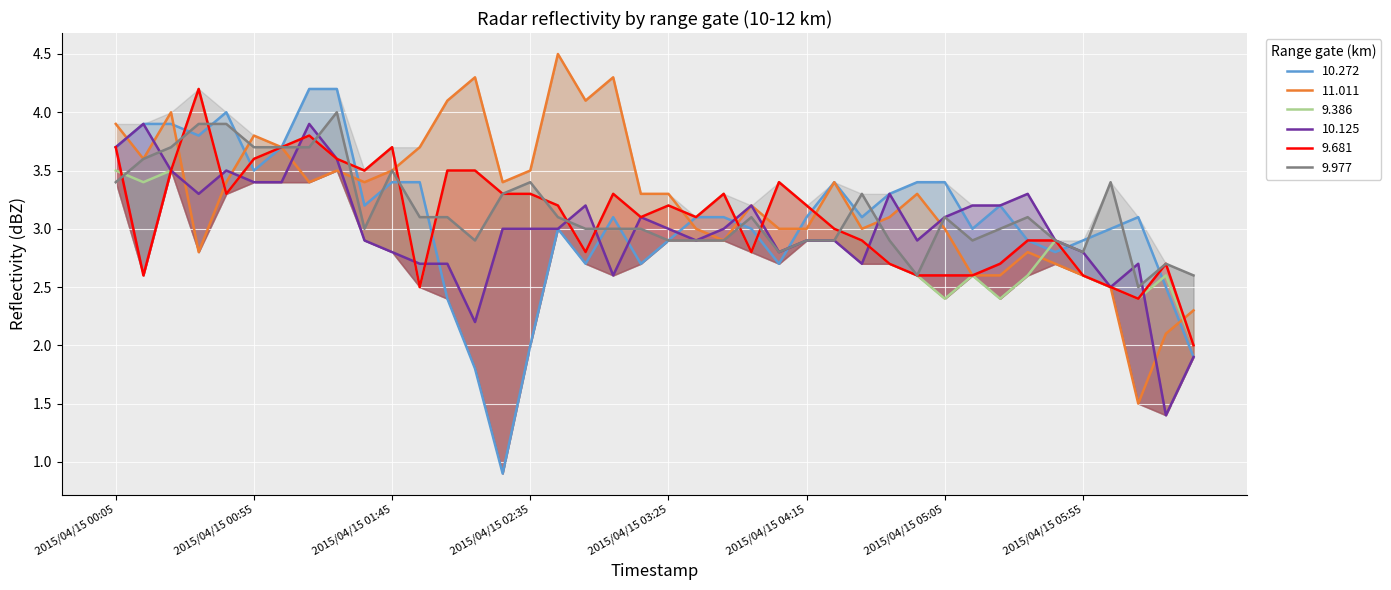

What is the sum of all 9.977 values?

126.2